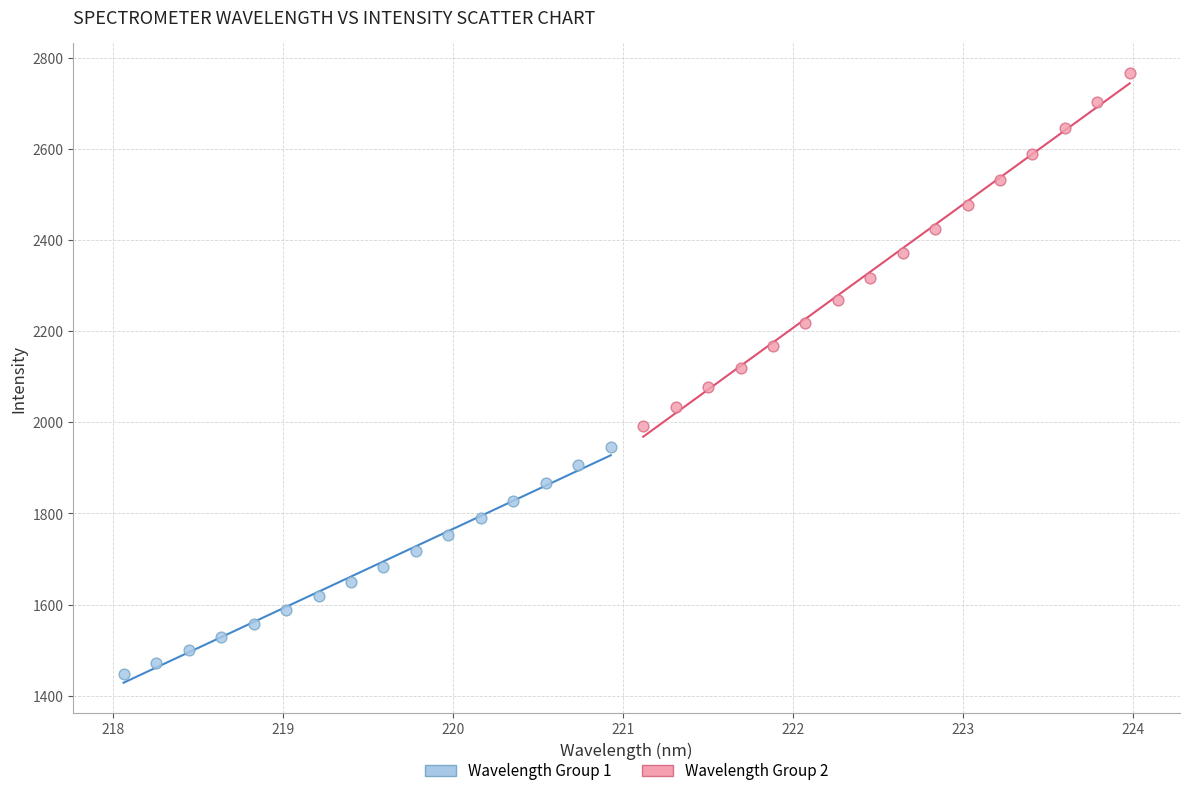

Which series reaches the minimum Y coordinate?

Wavelength Group 1